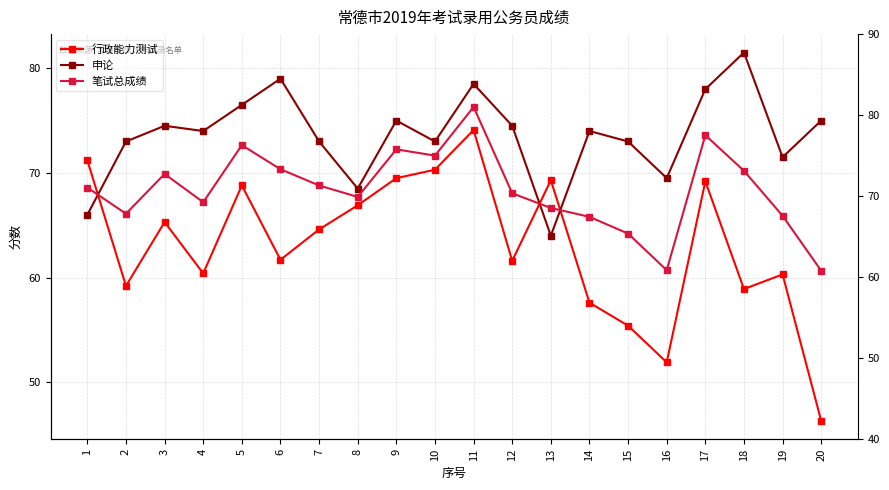

What is the difference between the 行政能力测试 values at 6 and 4?

1.3